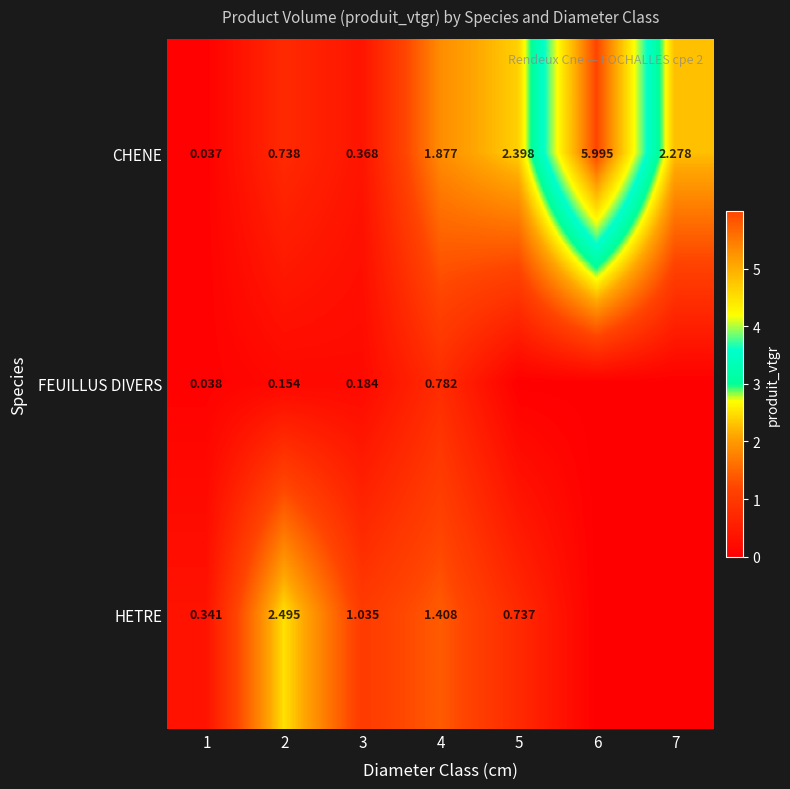

Between 1 and 2, which series saw the biggest shift?

HETRE